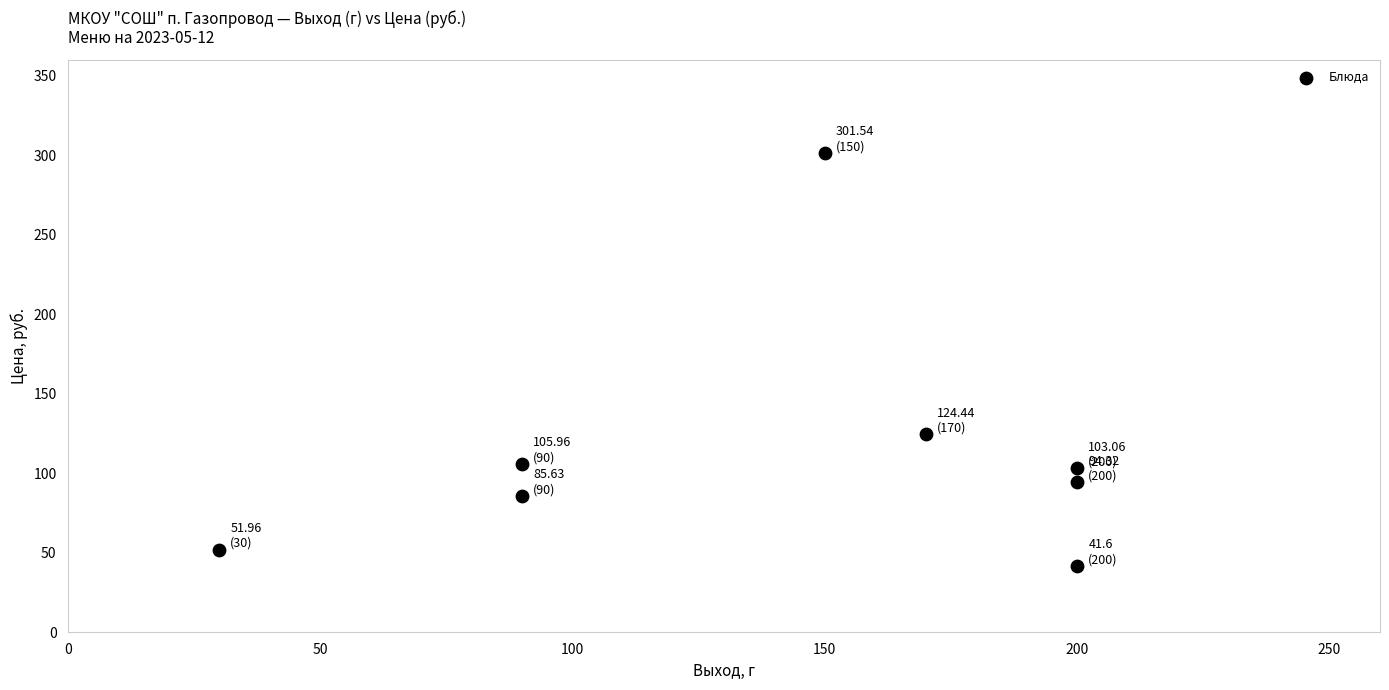

What is the range of X values (max minus min)?

170.0